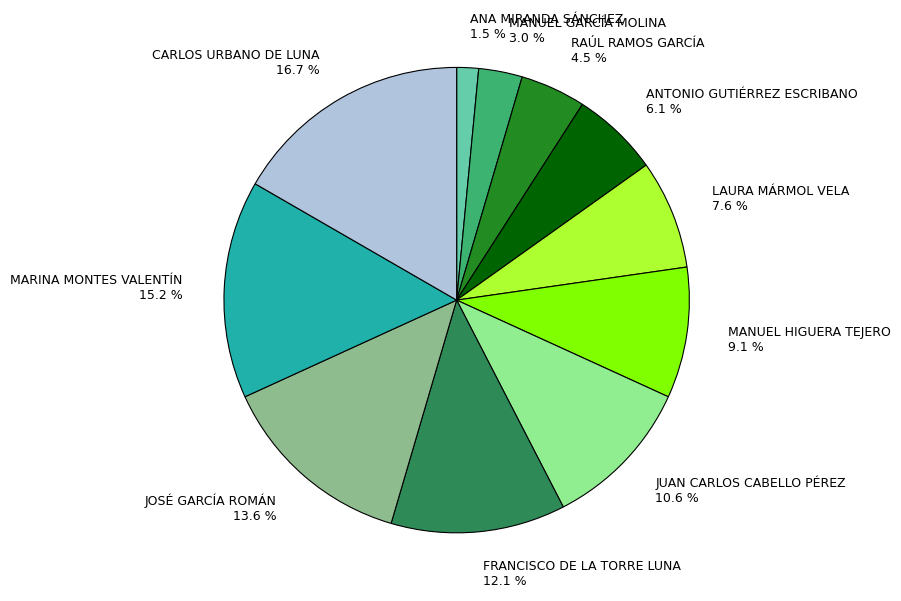

To the nearest percent, what portion does MARINA MONTES VALENTÍN represent?

15%